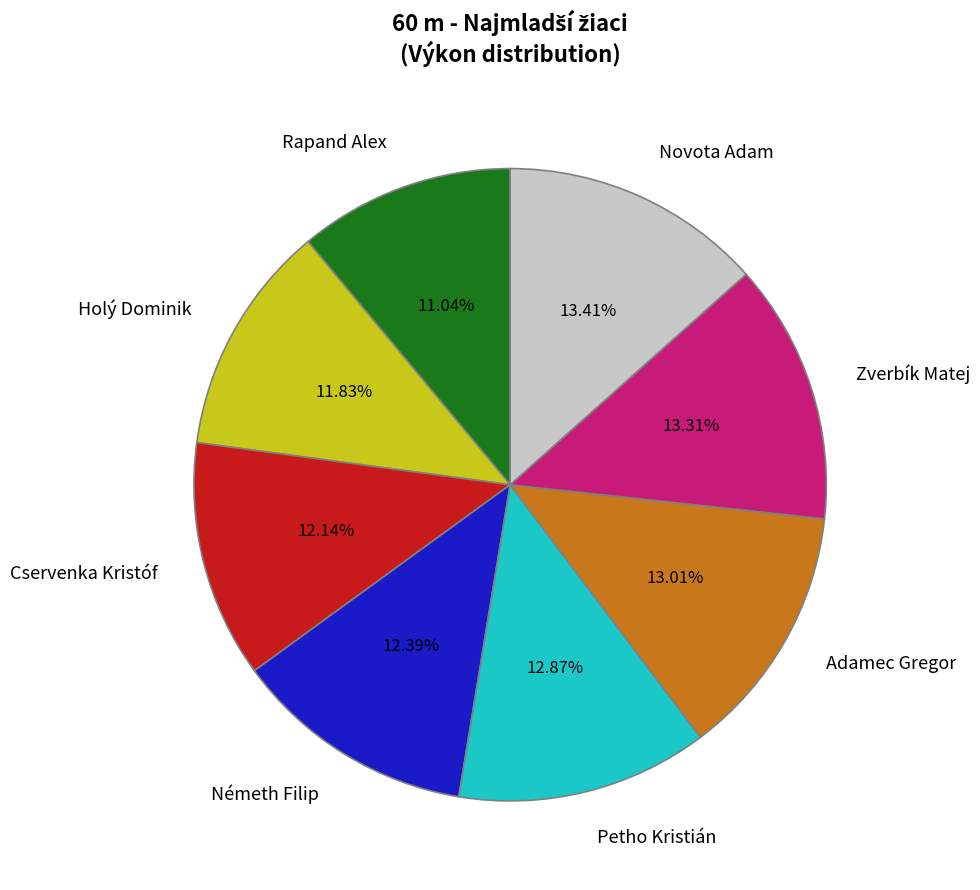

To the nearest percent, what portion does Zverbík Matej represent?

13%